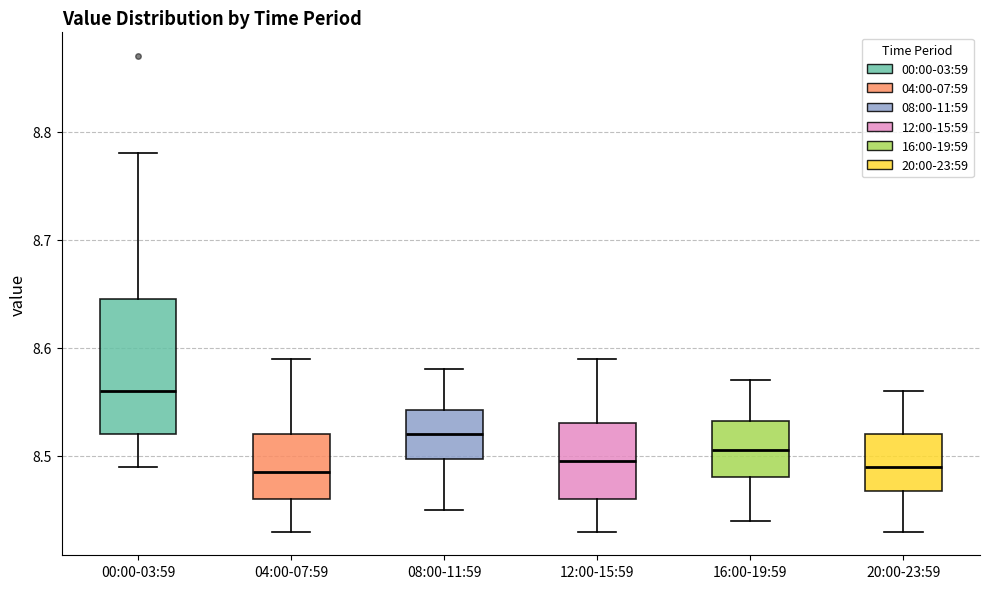

Reading left to right, transcribe this box plot: for each box, give where its median line is, the range the box spans, and where its two whiskers end, as read against the y-axis. The values are not printed on the chart, so give them approximately, as read against the axis.

00:00-03:59: median 8.56, box 8.52 to 8.65, whiskers 8.49 to 8.78
04:00-07:59: median 8.49, box 8.46 to 8.52, whiskers 8.43 to 8.59
08:00-11:59: median 8.52, box 8.50 to 8.54, whiskers 8.45 to 8.58
12:00-15:59: median 8.50, box 8.46 to 8.53, whiskers 8.43 to 8.59
16:00-19:59: median 8.51, box 8.48 to 8.53, whiskers 8.44 to 8.57
20:00-23:59: median 8.49, box 8.47 to 8.52, whiskers 8.43 to 8.56